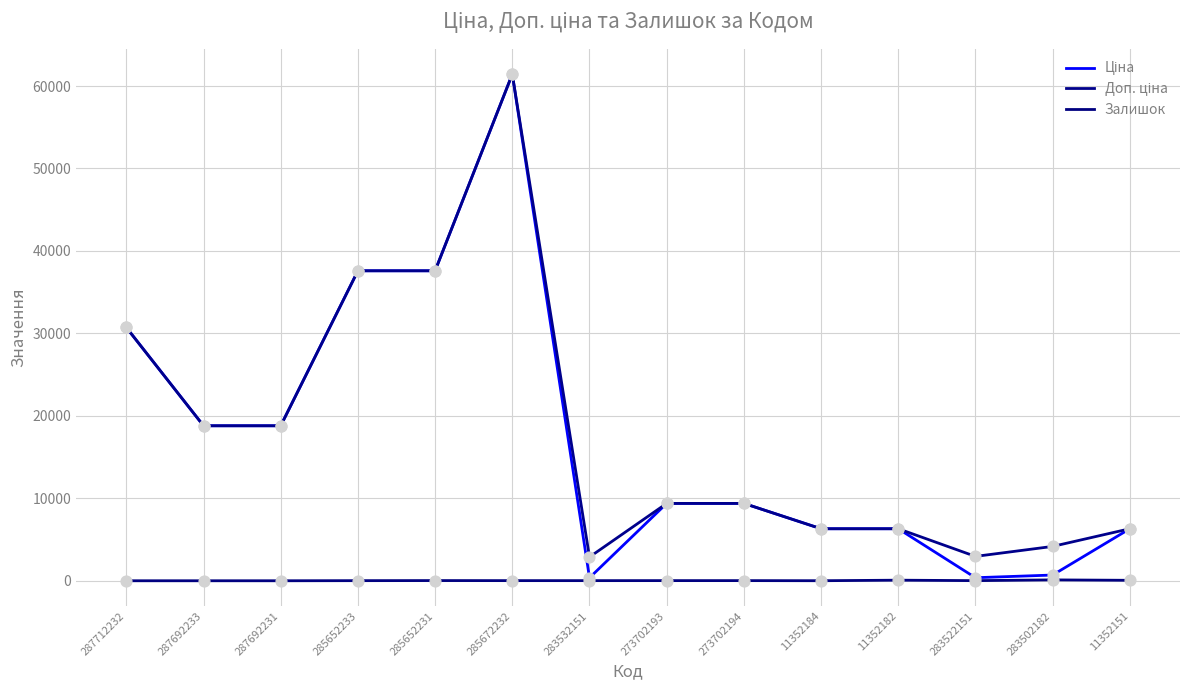

Does the chart have visible grid lines?

Yes